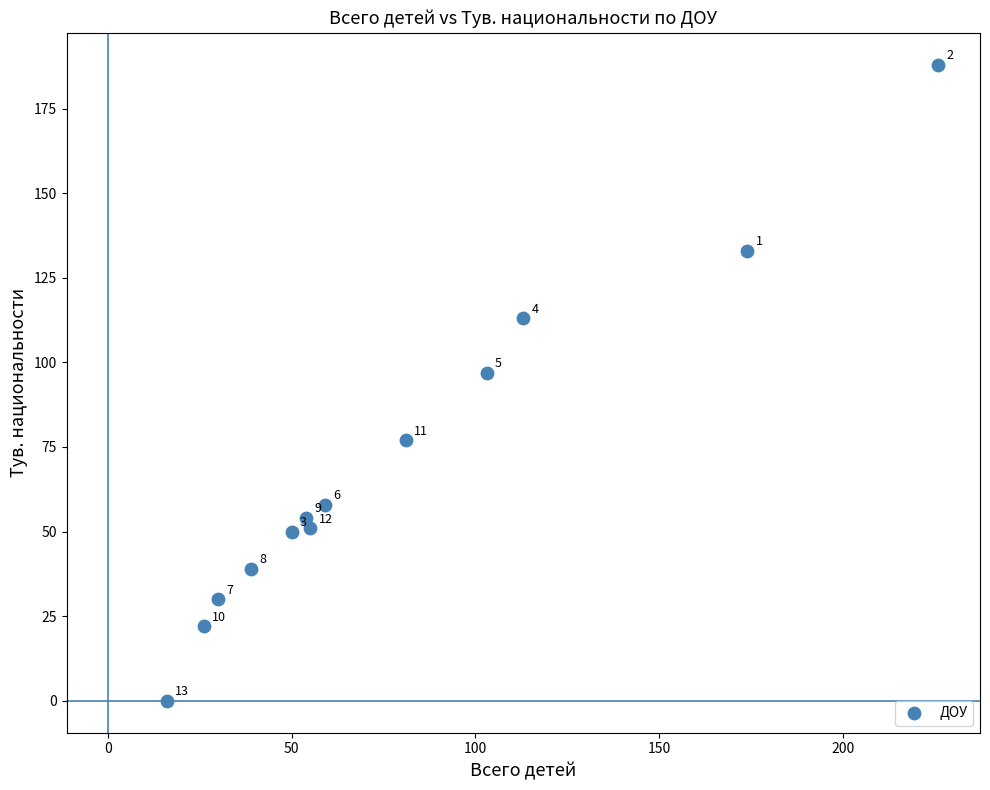

What is the range of Y values (max minus min)?

188